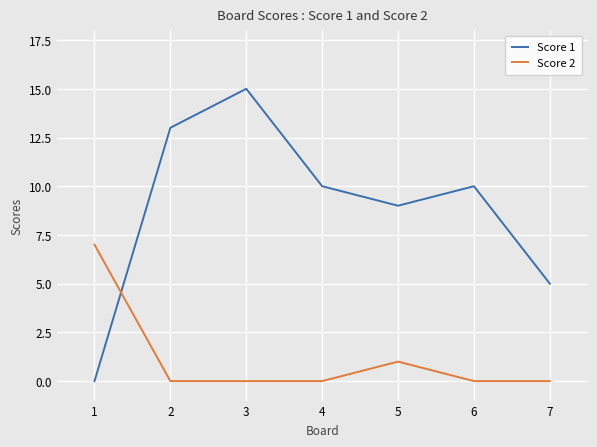

How many distinct data groups are displayed?

2